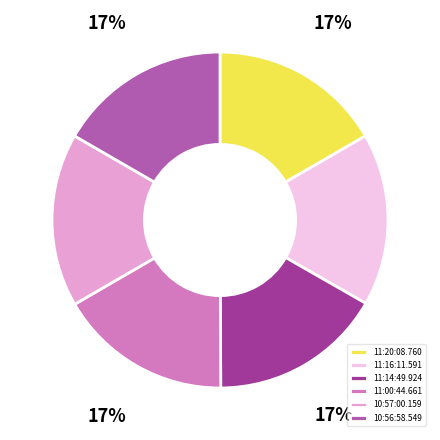

Is it true that 10:57:00.159 is 9% of the pie?

False